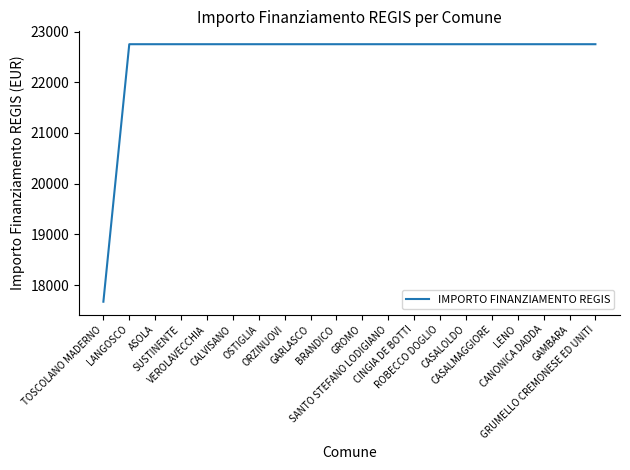

What is the maximum value shown in the chart?

22750.0